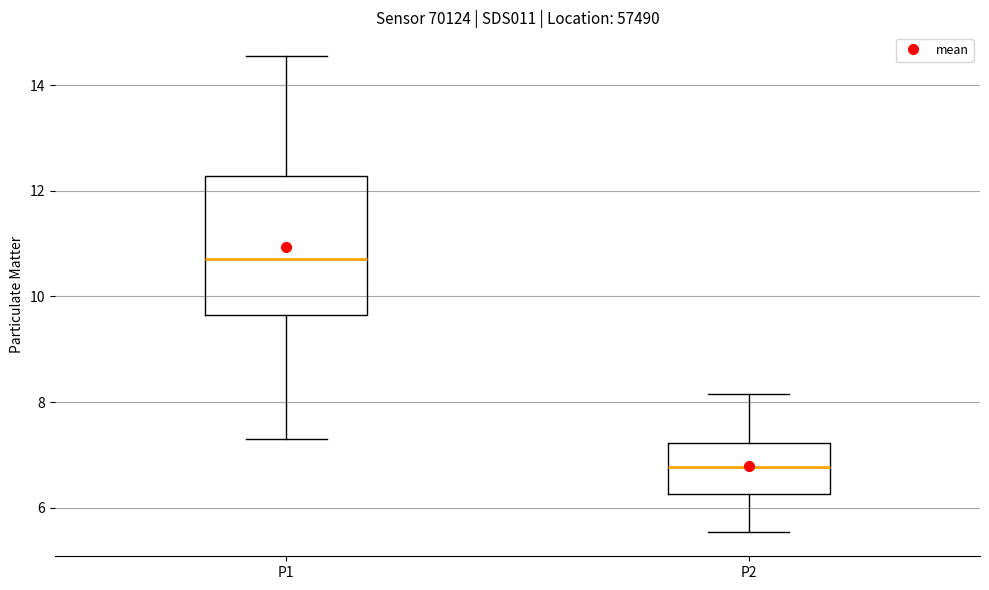

Reading left to right, transcribe this box plot: for each box, give where its median line is, the range the box spans, and where its two whiskers end, as read against the y-axis. The values are not printed on the chart, so give them approximately, as read against the axis.

P1: median 10.8, box 9.6 to 12.2, whiskers 7.4 to 14.6
P2: median 6.8, box 6.2 to 7.2, whiskers 5.6 to 8.2